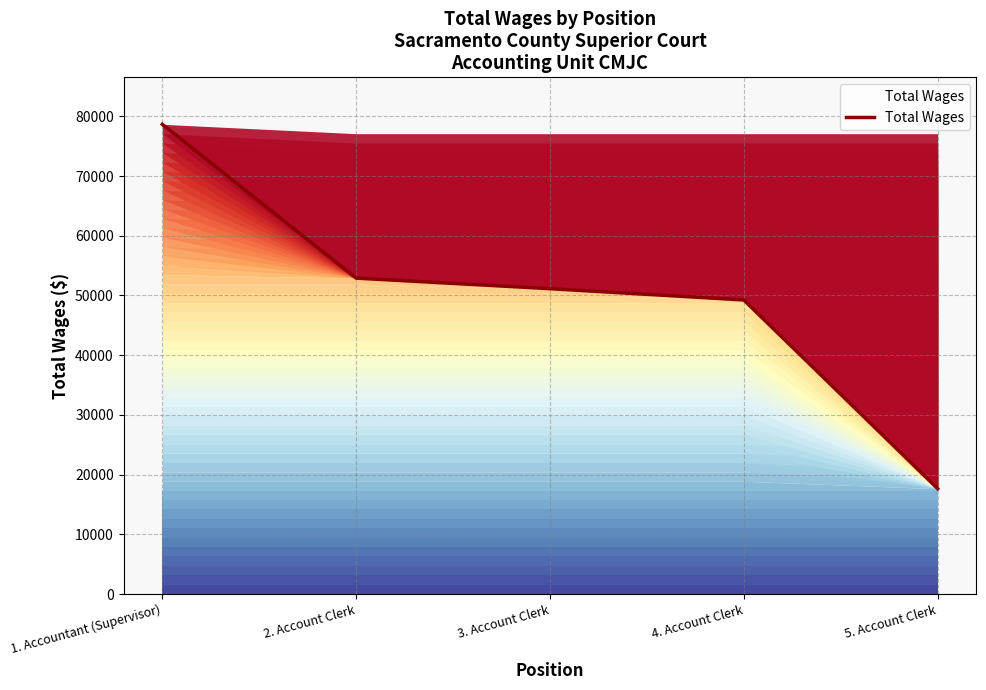

List the labels in order of value, largest first.

1. Accountant (Supervisor), 2. Account Clerk, 3. Account Clerk, 4. Account Clerk, 5. Account Clerk